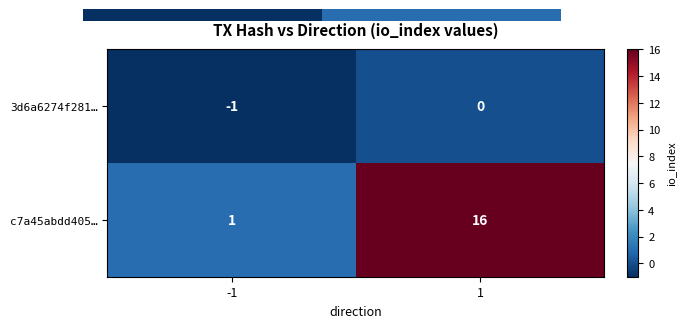

List the series in order of their peak value, lowest first.

3d6a6274f281…, c7a45abdd405…